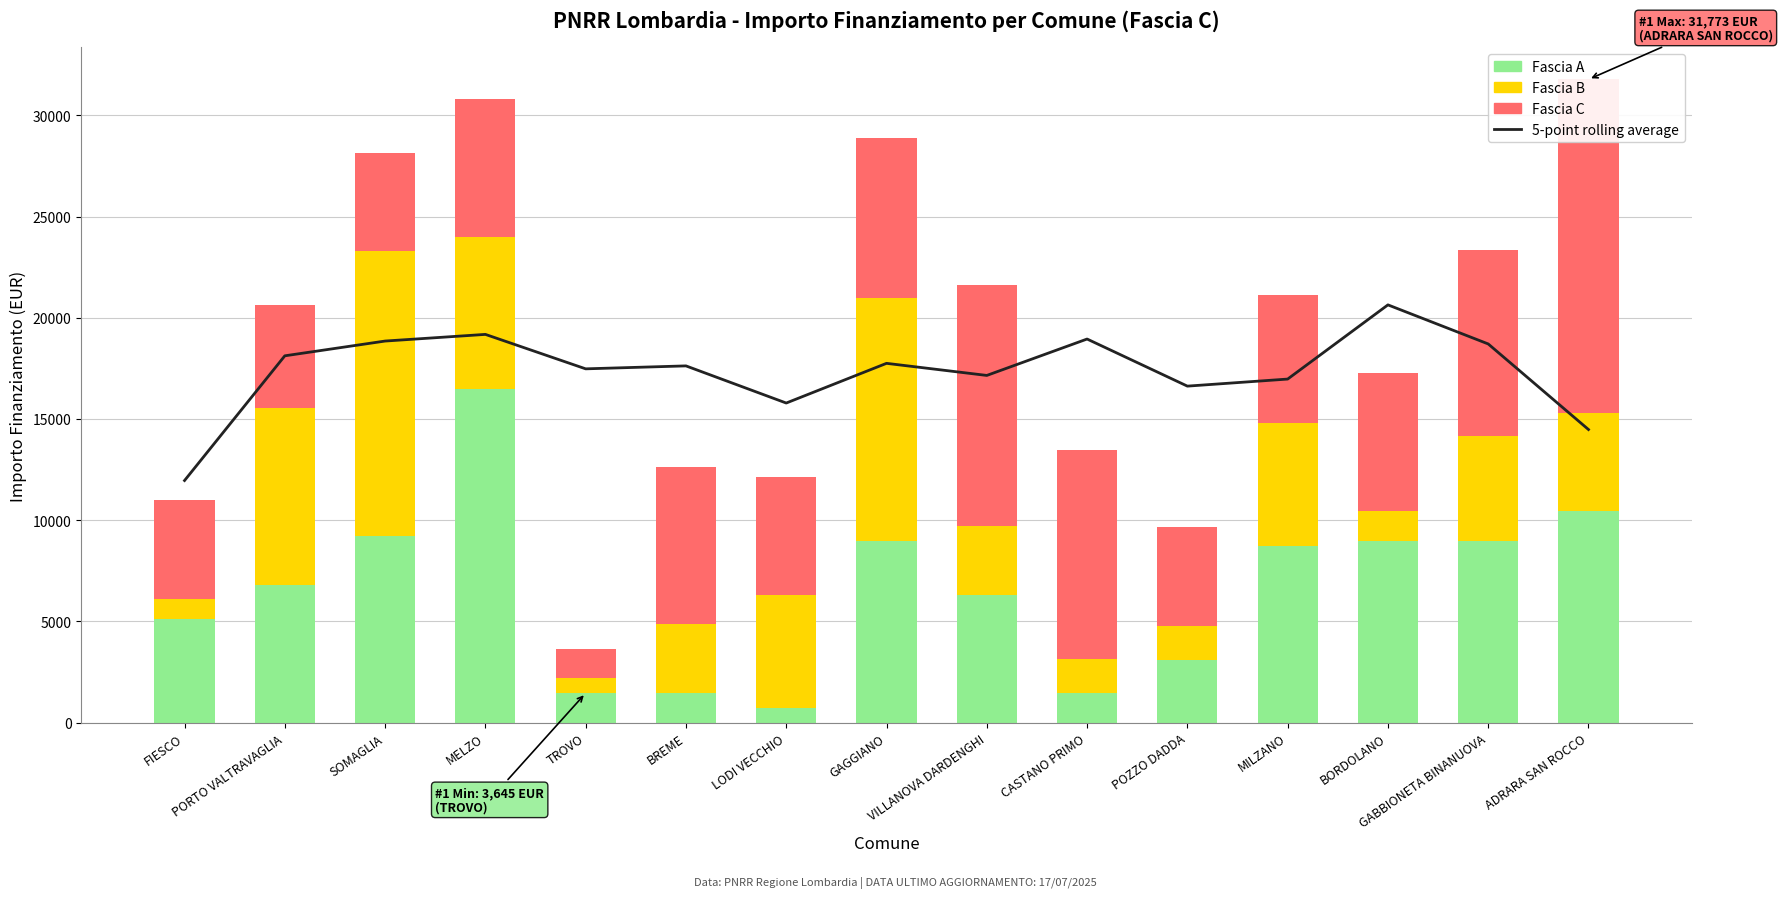

At how many categories does at least one series exceed 2507?

15